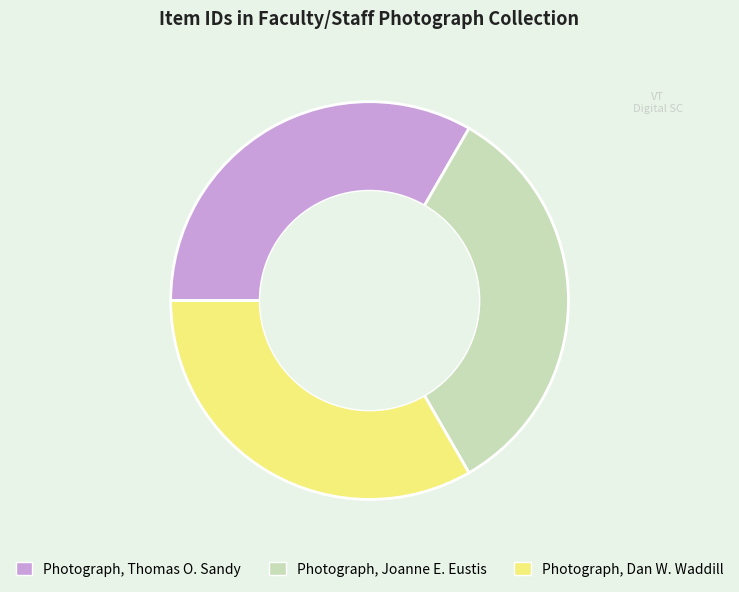

Does Photograph, Joanne E. Eustis represent more than half of the total?

No